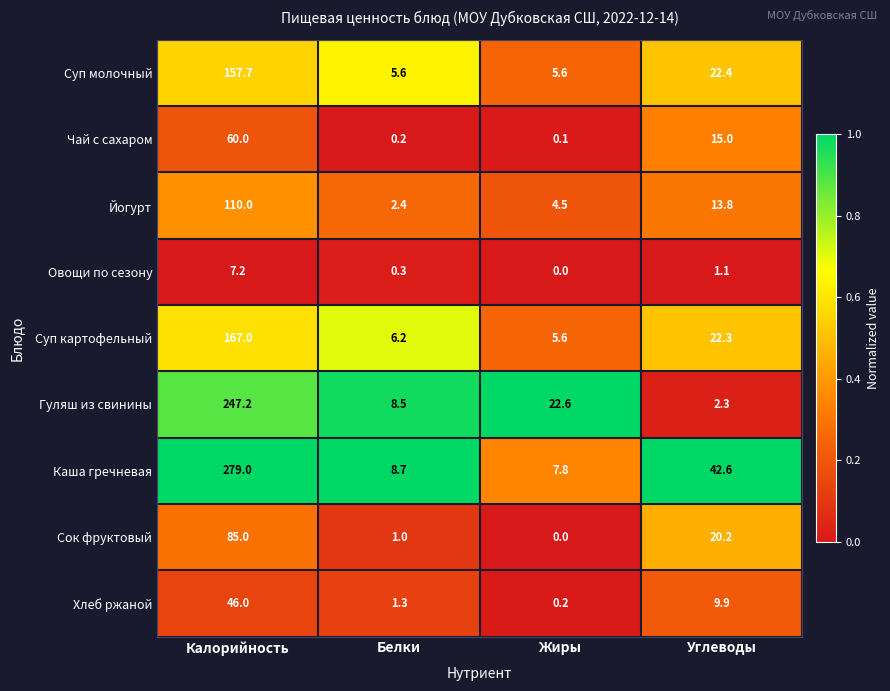

What is the approximate value of Чай с сахаром at Калорийность?

60.0